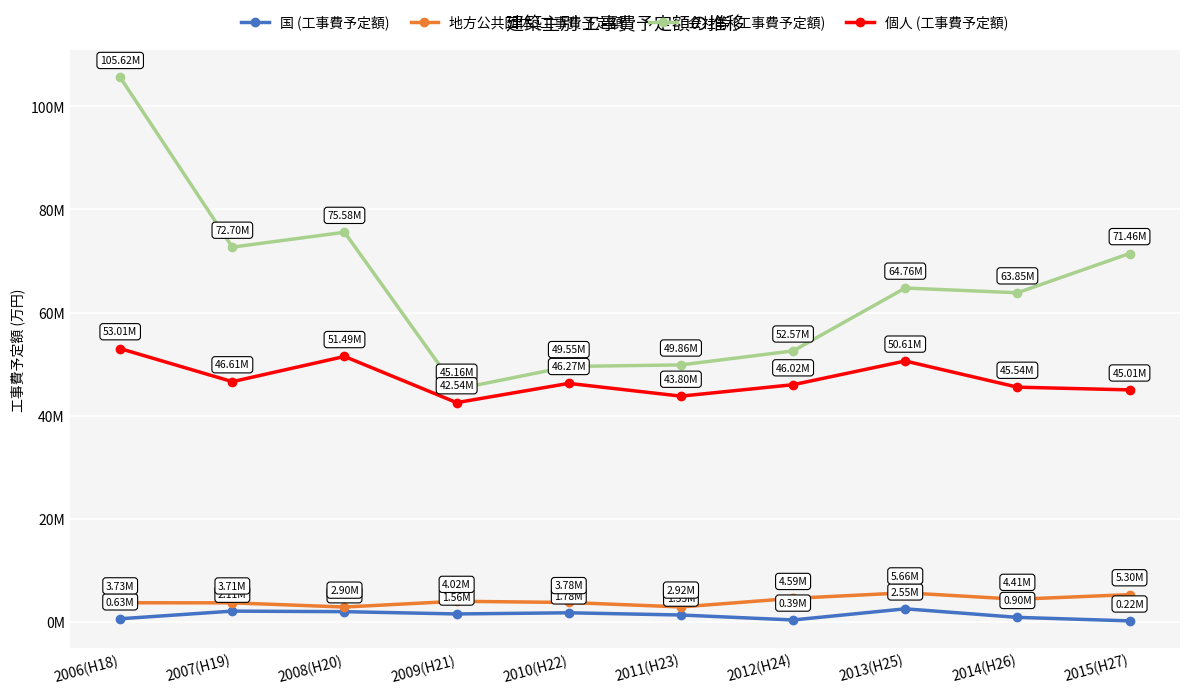

Where does the 国 (工事費予定額) series first go above 1559977?

2007(H19)